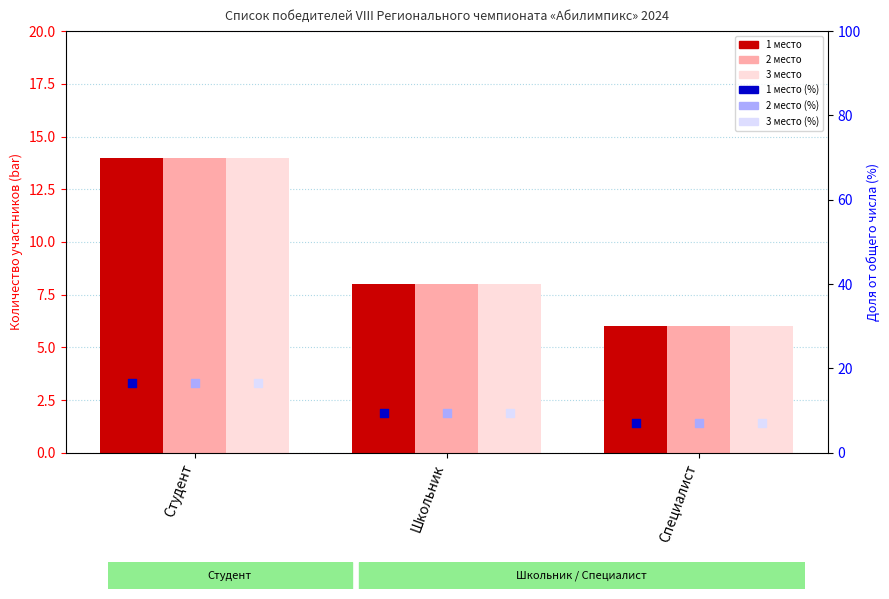

Which series has the widest spread of Y values?

1 место % от общего